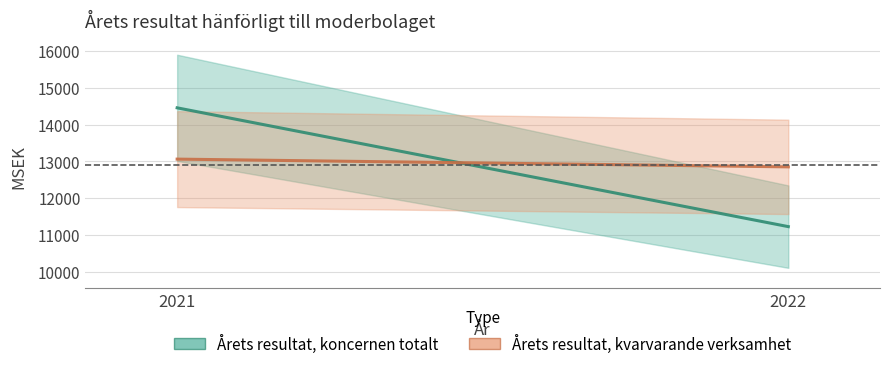

List the labels in order of Årets resultat, kvarvarande verksamhet value, smallest first.

2022, 2021